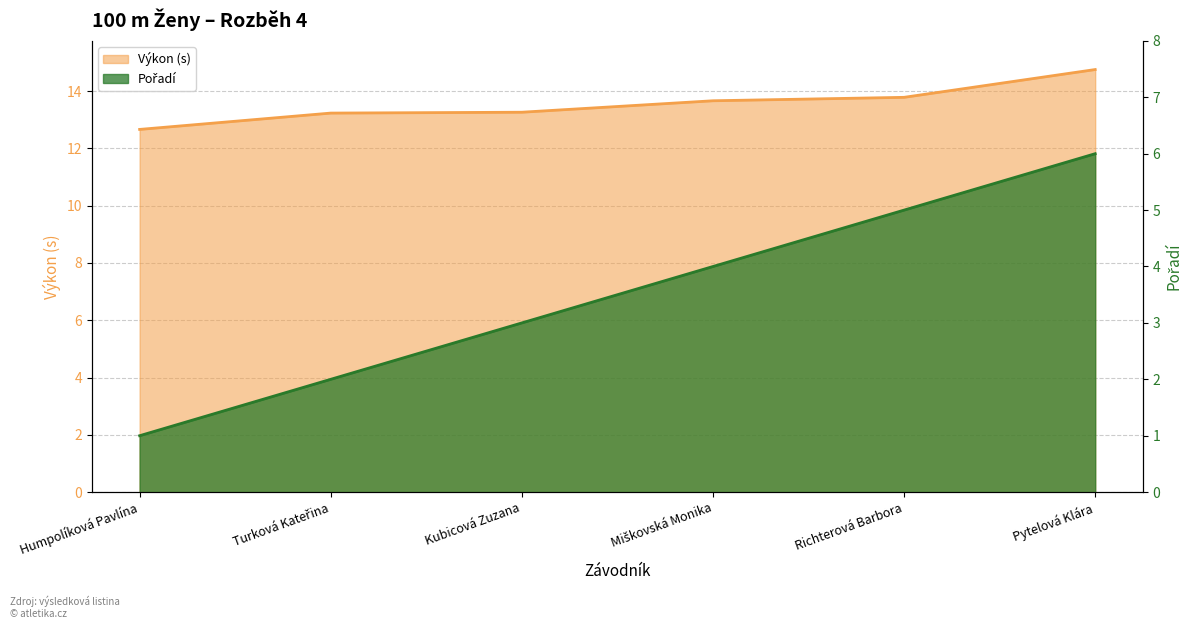

How many Pořadí values are between 2 and 5?

4